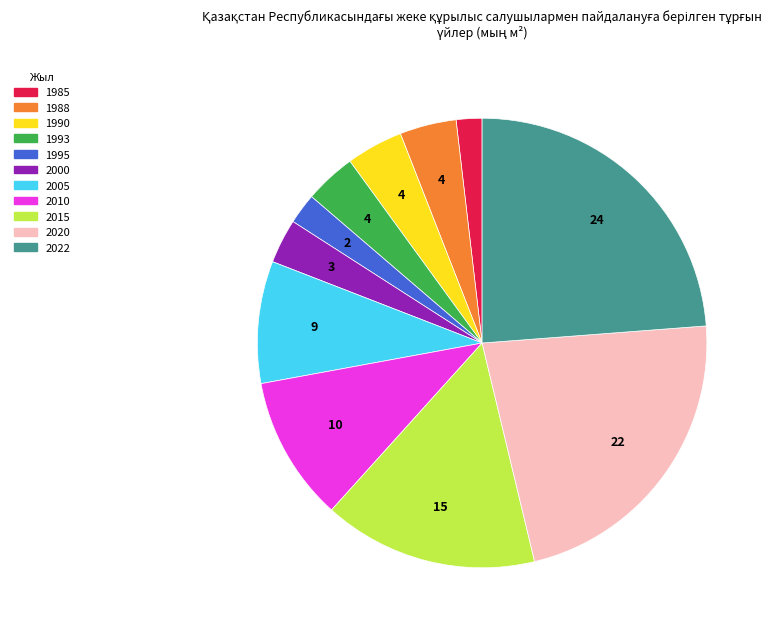

Does 2005 represent more than half of the total?

No